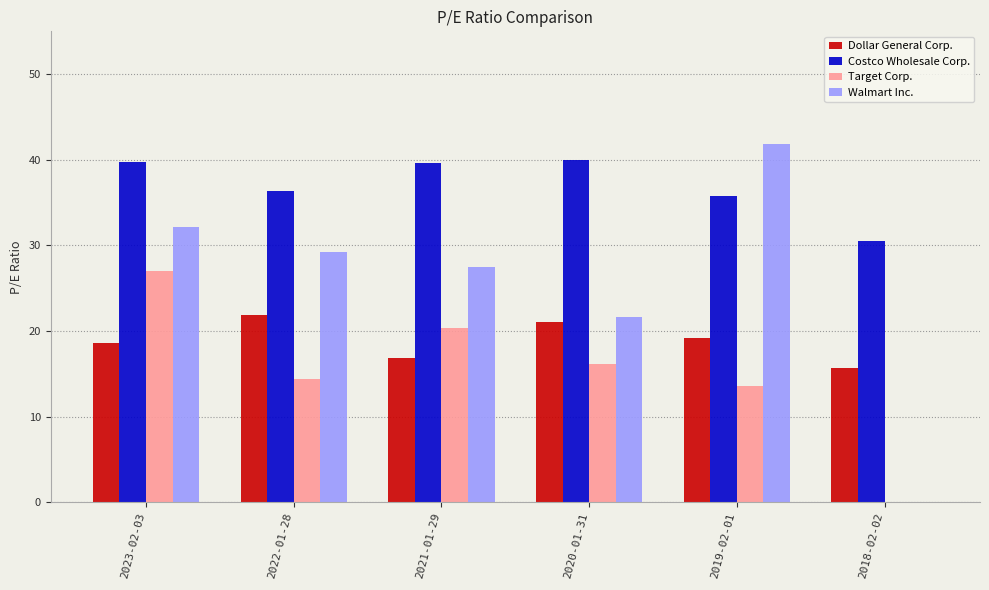

What is the sum of the Walmart Inc. values at 2023-02-03 and 2022-01-28?

61.4